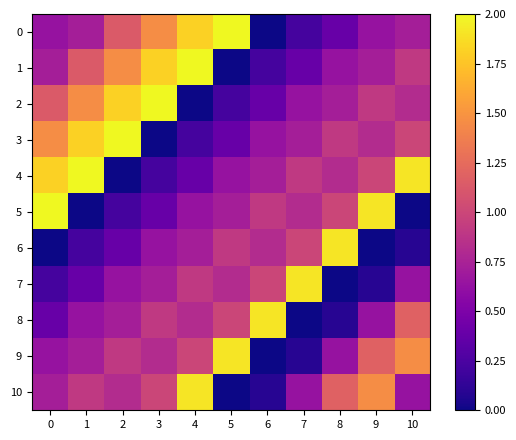

Count the number of categories in the chart.

11